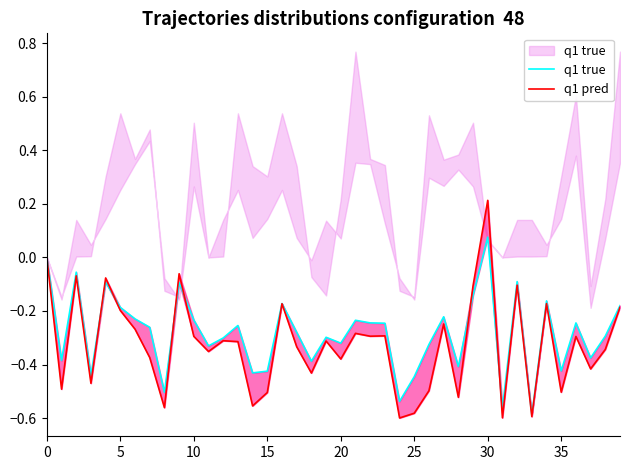

The q1 pred series shows -0.1 at 21. True or false?

False